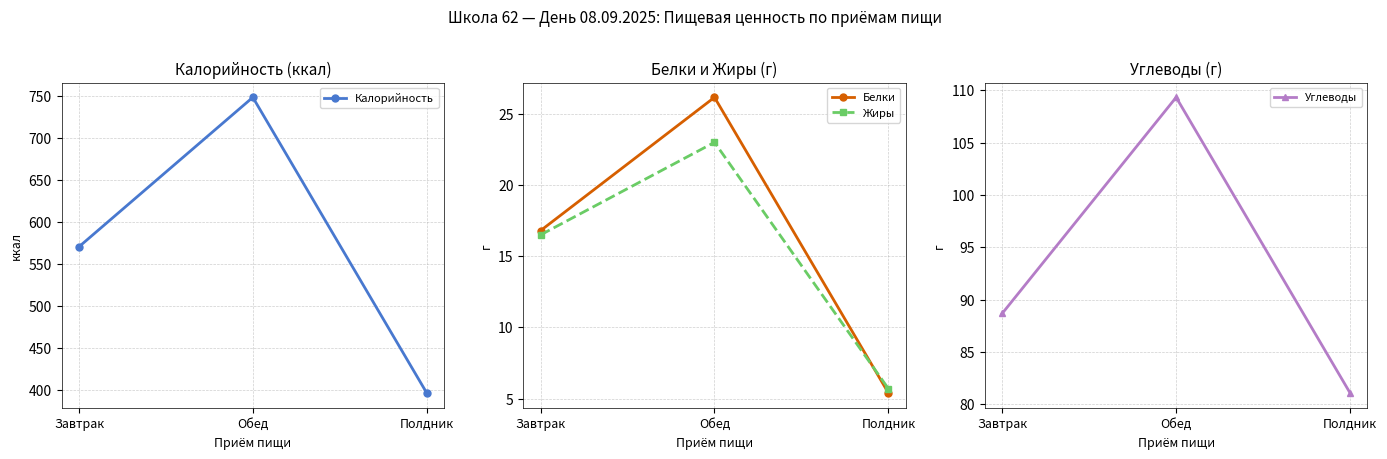

Which category has the highest value in the Калорийность series?

Обед